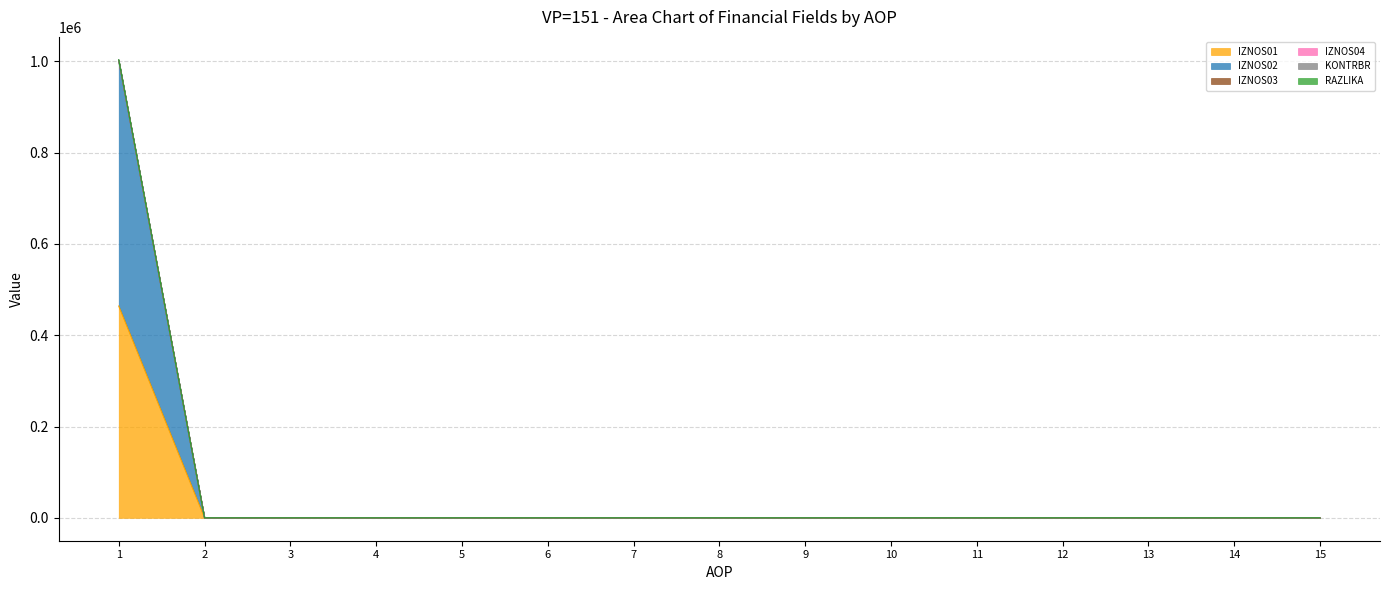

How many values in the IZNOS01 series exceed 0?

1